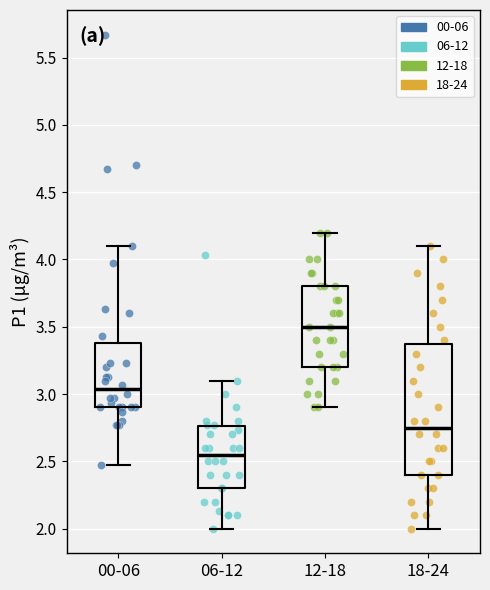

Which box has the highest median line?

12-18